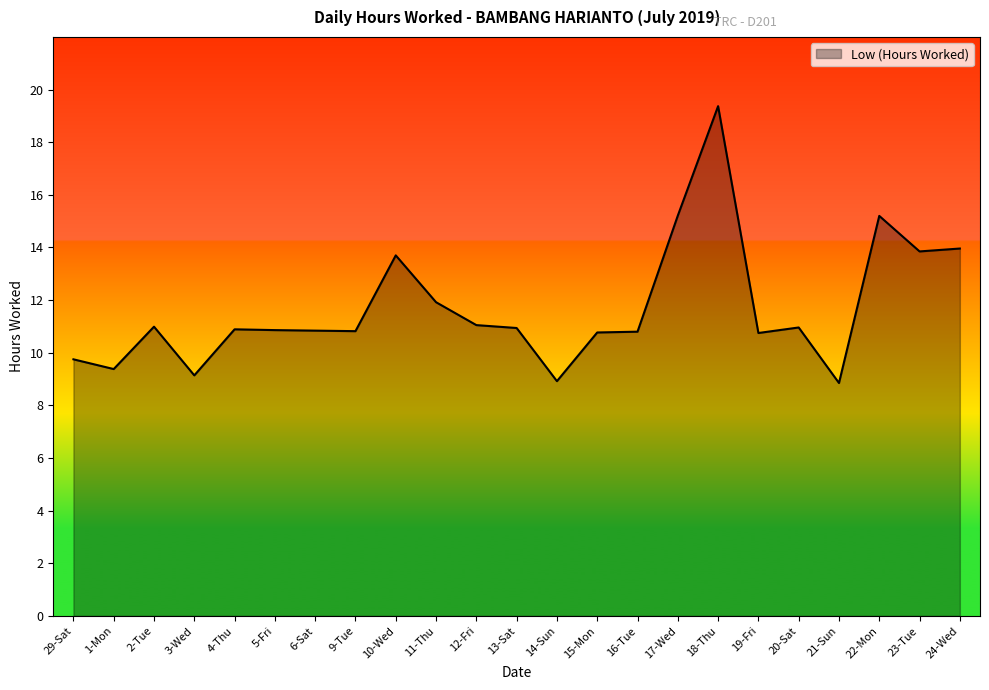

Is it true that the value at 10-Wed is 13.7?

True